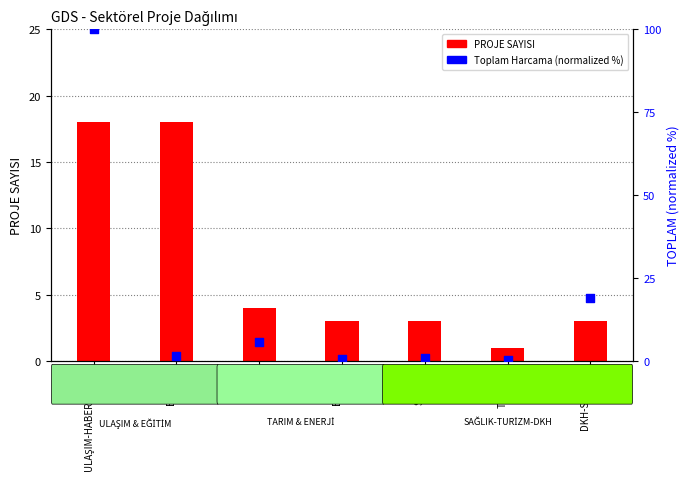

Which series has the largest Y range (max minus min)?

TOPLAM (normalized %)